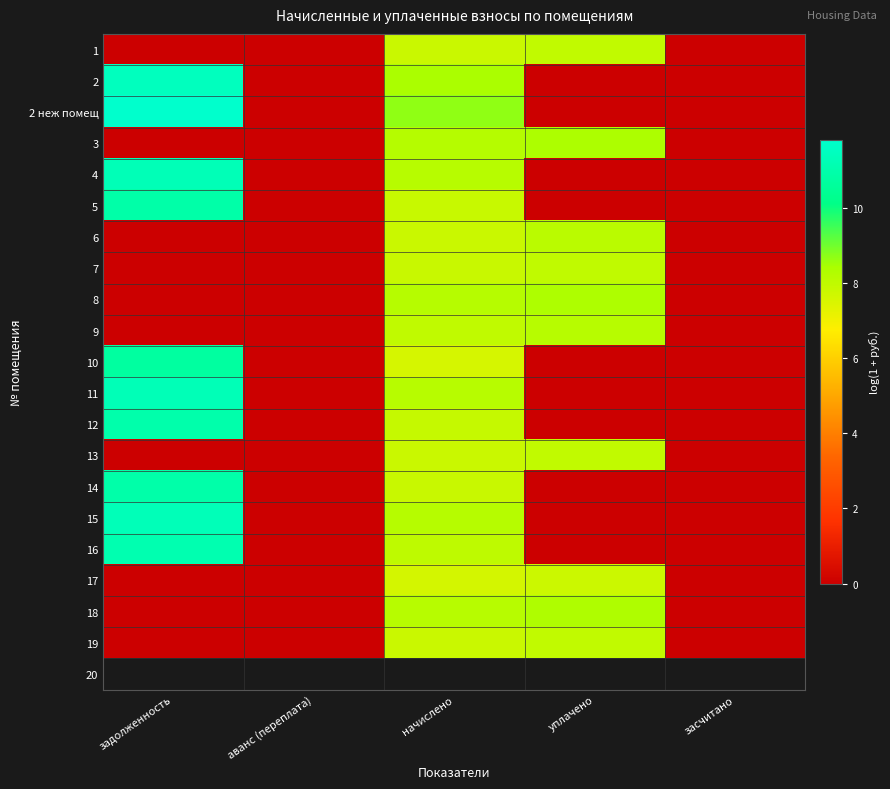

At how many categories does at least one series exceed 10?

1